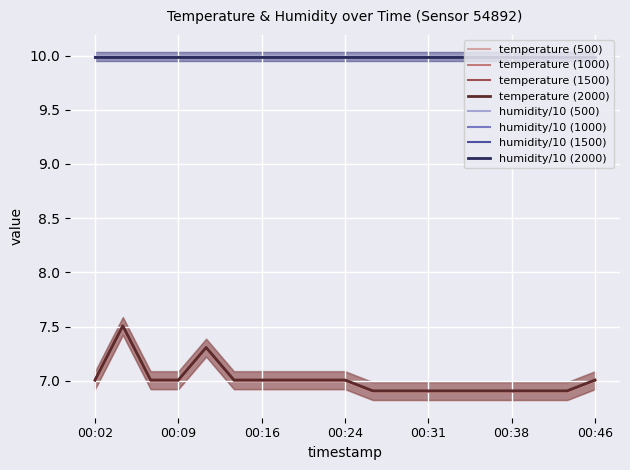

Reading right to left, extract all data points from this chart.

00:46=7.0	00:43=6.9	00:41=6.9	00:38=6.9	00:36=6.9	00:33=6.9	00:31=6.9	00:29=6.9	00:26=6.9	00:24=7.0	00:21=7.0	00:19=7.0	00:16=7.0	00:14=7.0	00:11=7.3	00:09=7.0	00:07=7.0	00:04=7.5	00:02=7.0